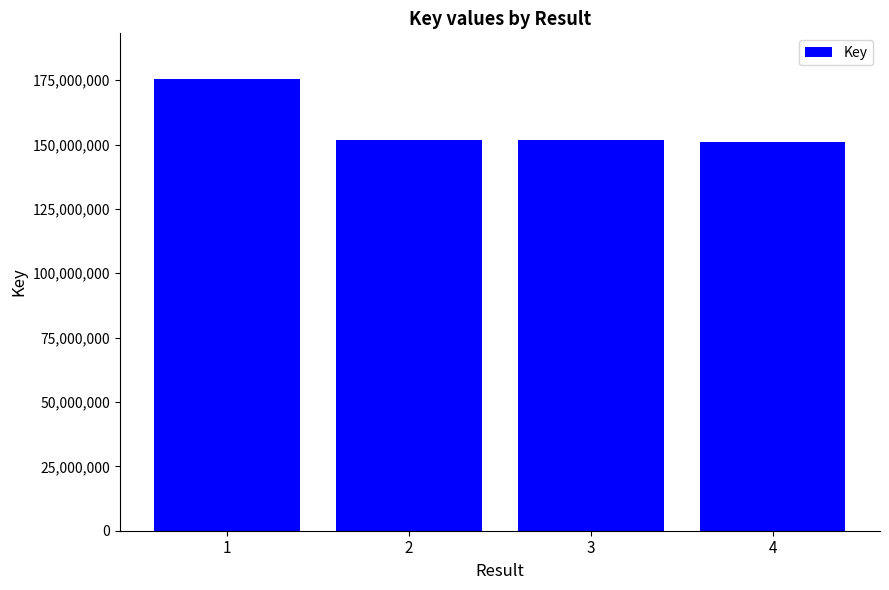

What is the change in value from 1 to 4?

-24719674